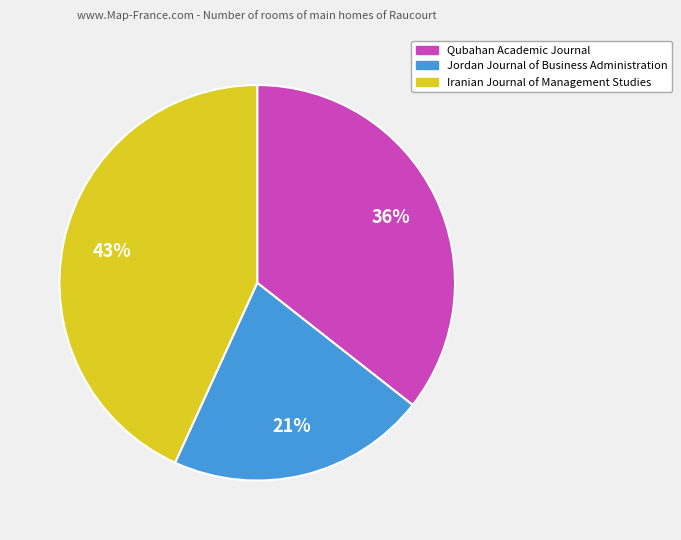

Which slice is the largest?

Iranian Journal of Management Studies